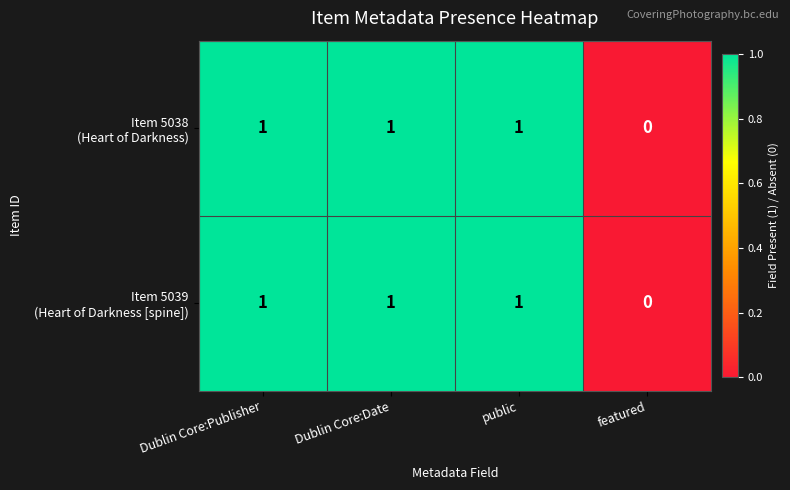

How many series are shown in this chart?

2